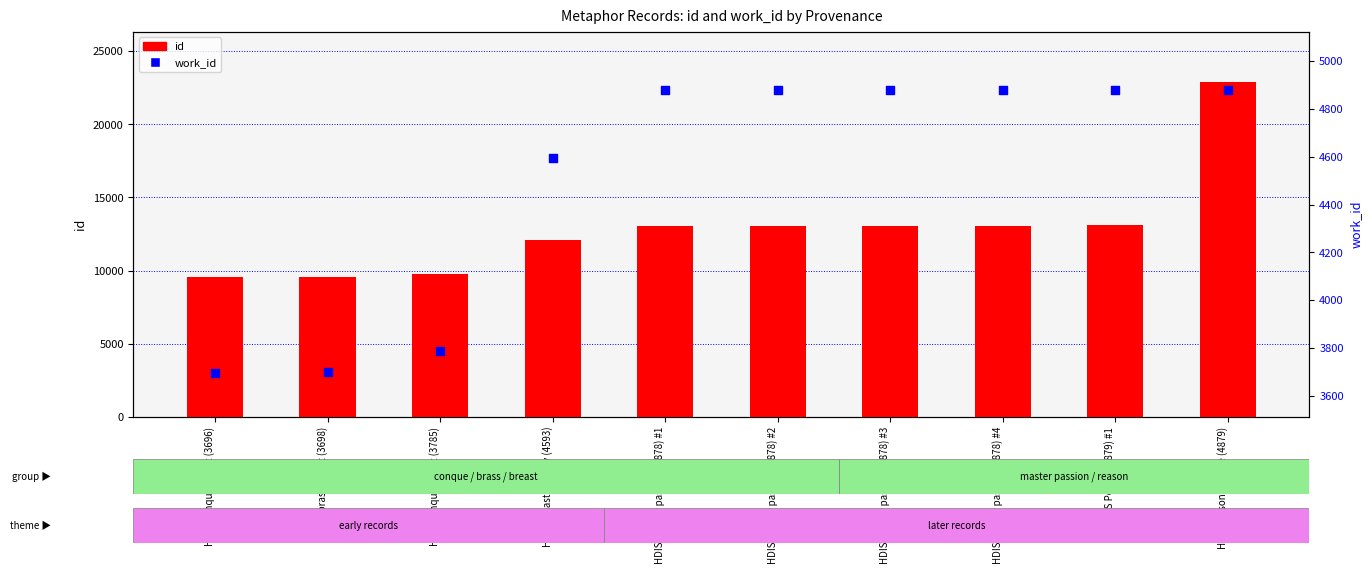

What are all the series names shown in the legend?

id, work_id